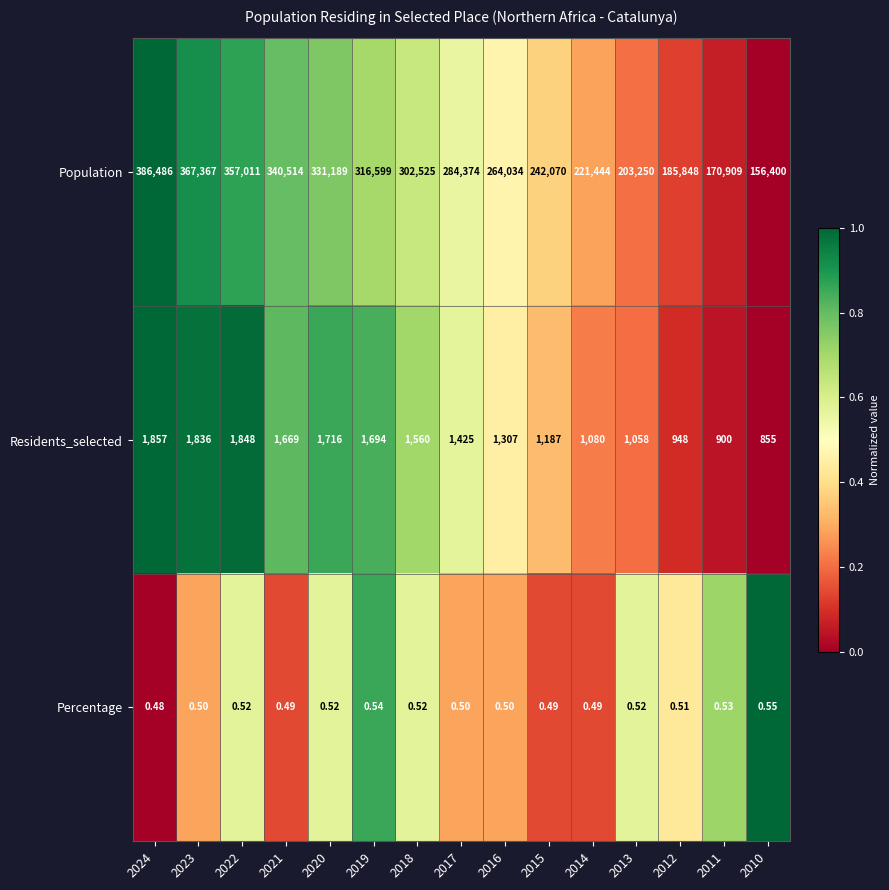

Which series has the widest spread of values?

Population